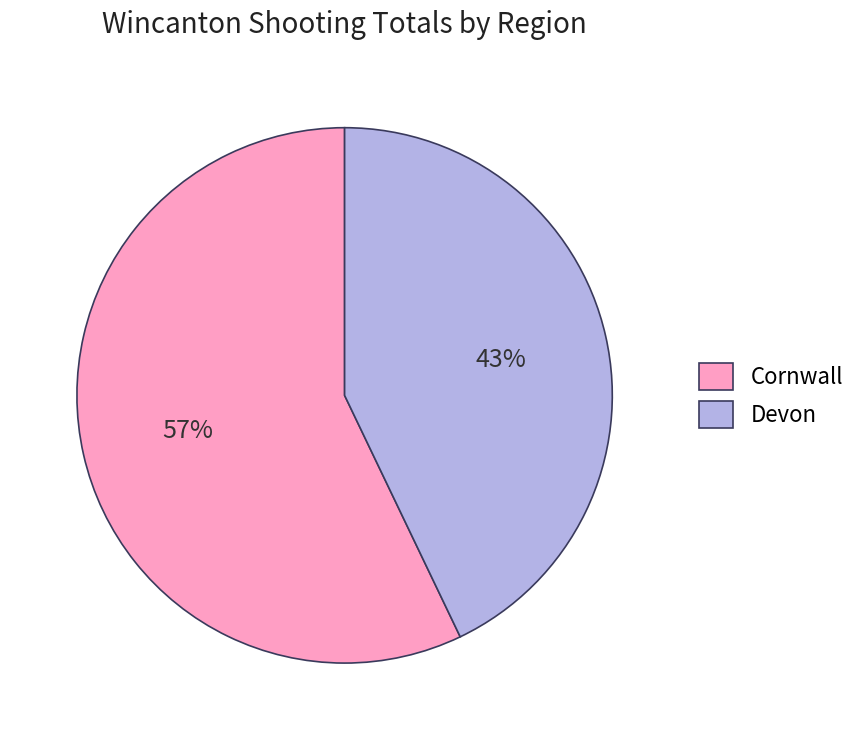

Which has a higher value, Cornwall or Devon?

Cornwall